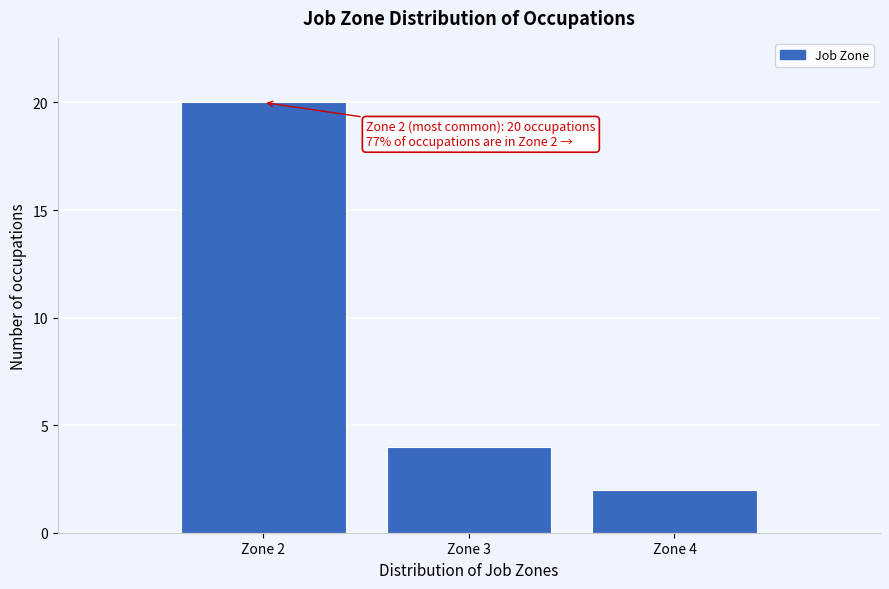

Which range on the x-axis has the tallest bar?

1.5 to 2.5